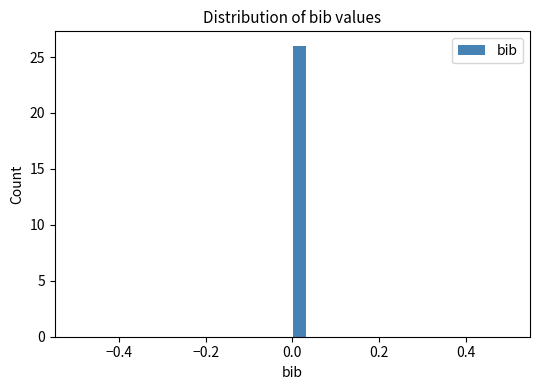

Around what value on the x-axis is the tallest bar? Give the approximate position of its centre, as read against the axis.

0.02